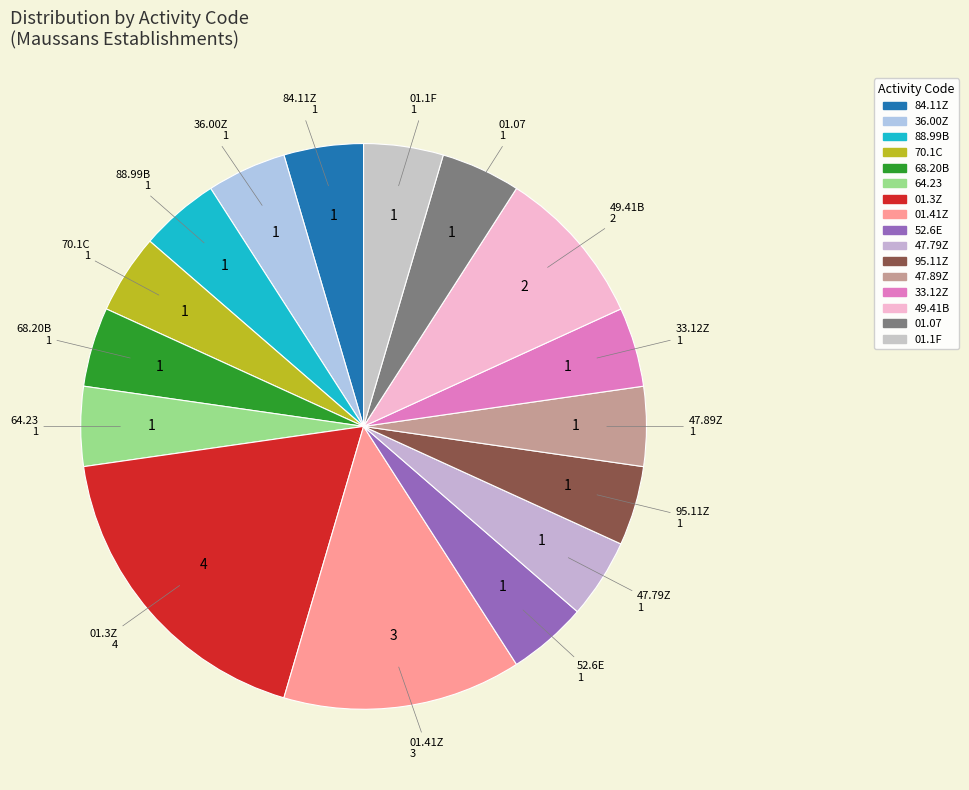

What is the largest slice in the pie chart?

01.3Z